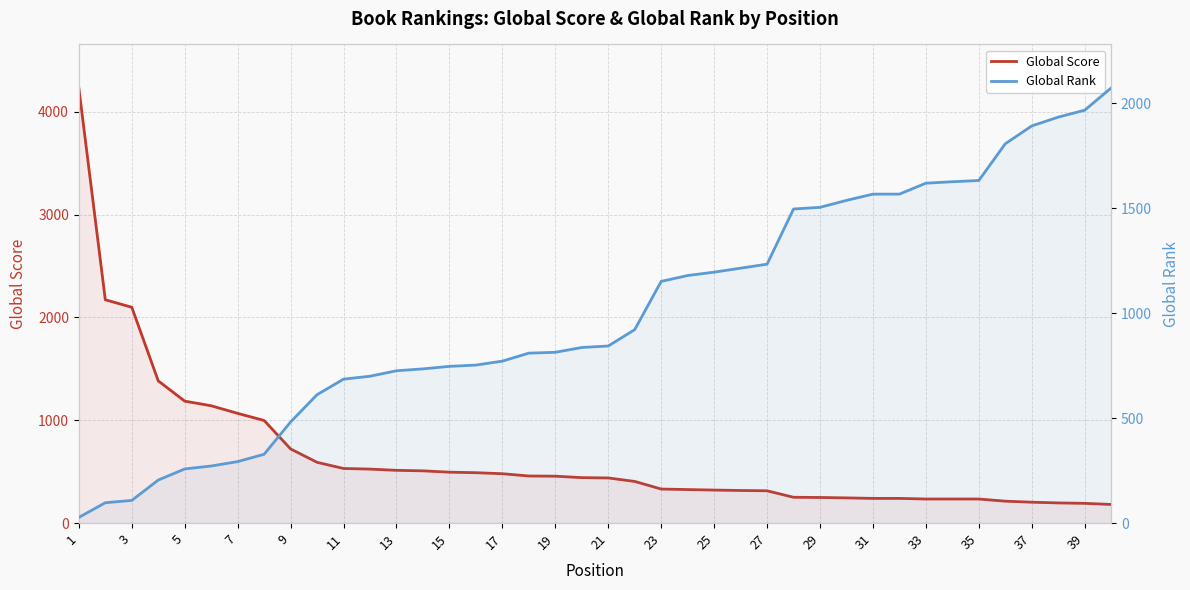

What is the value of the Global Score point at the 39th from the left?

192